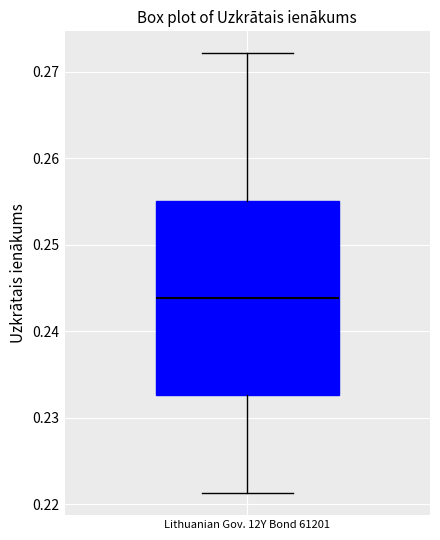

Where does the upper whisker of the box for Lithuanian Gov. 12Y Bond 61201 end on the y-axis? The values are not printed on the chart, so give them approximately, as read against the axis.

0.272